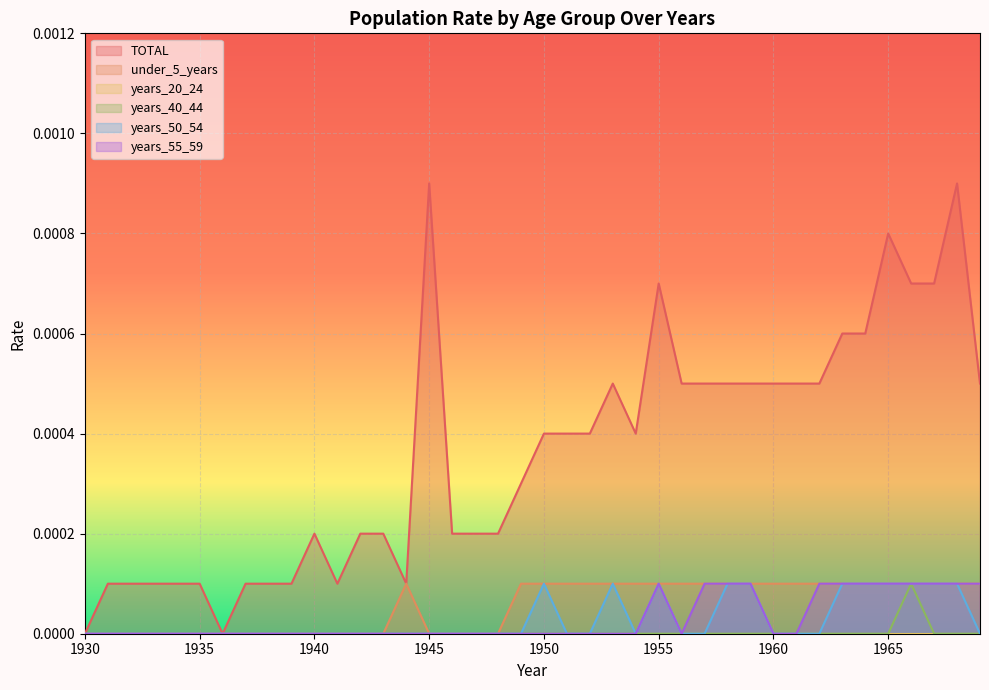

How many values in years_40_44 are above zero?

1